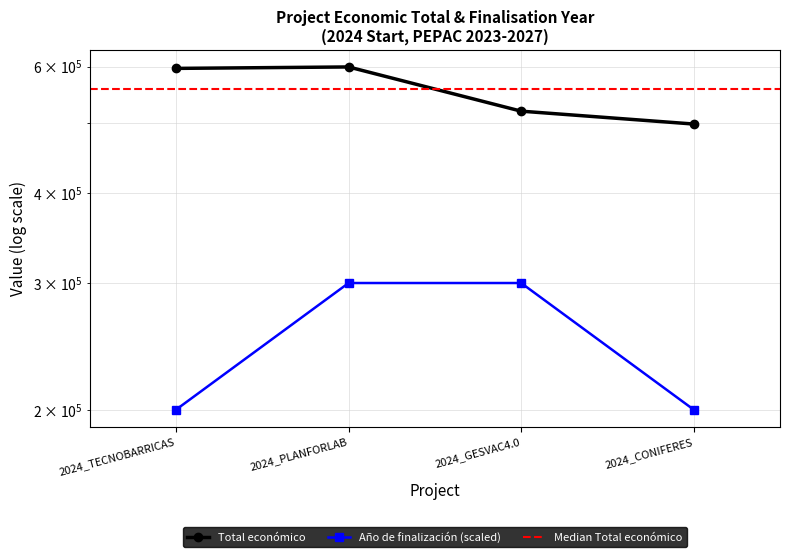

What is the value of the Año de finalización point at the 4th from the left?

200000